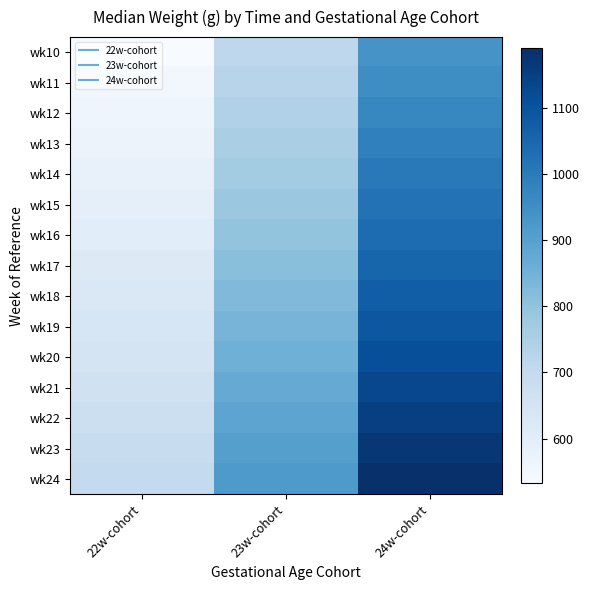

At how many categories does at least one series exceed 662?

3